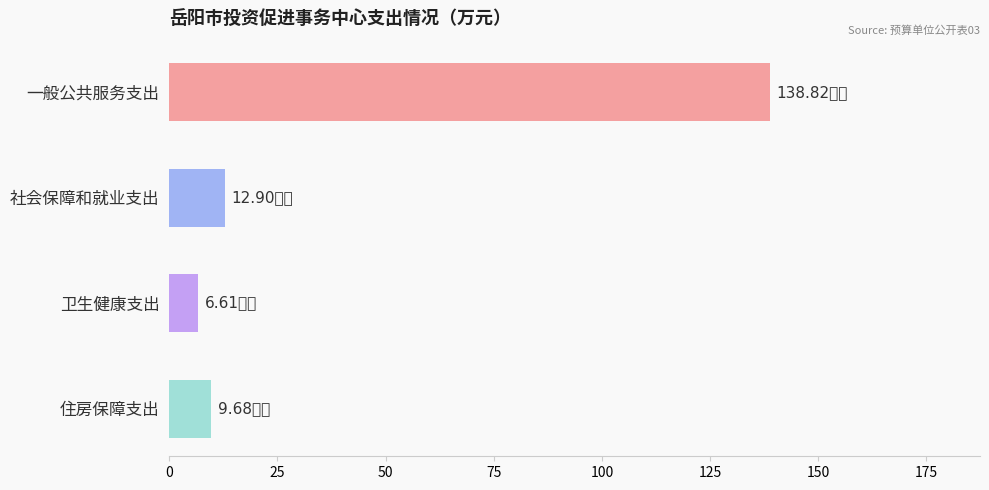

What is the label of the 4th bar from the top?

住房保障支出